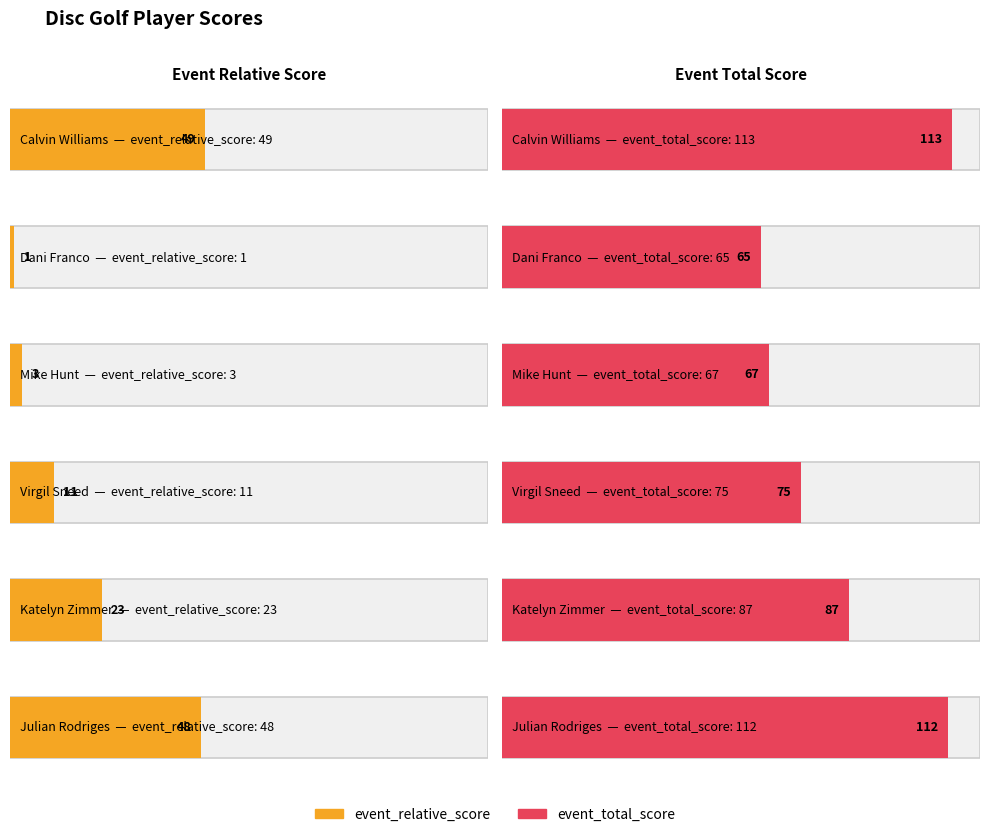

At Dani Franco, list the series in order from smallest to largest.

event_relative_score, event_total_score